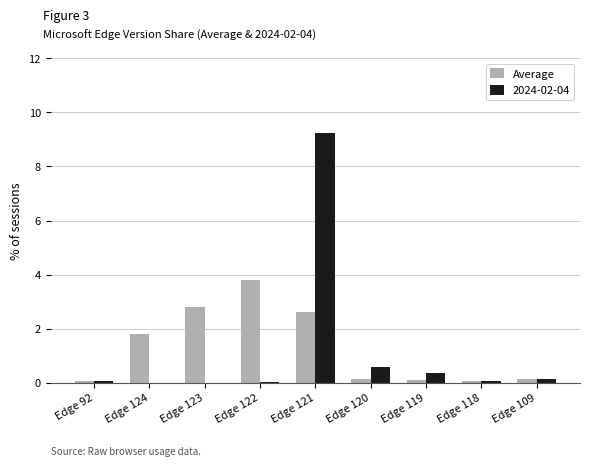

At which category is the sum across all series the highest?

Edge 121